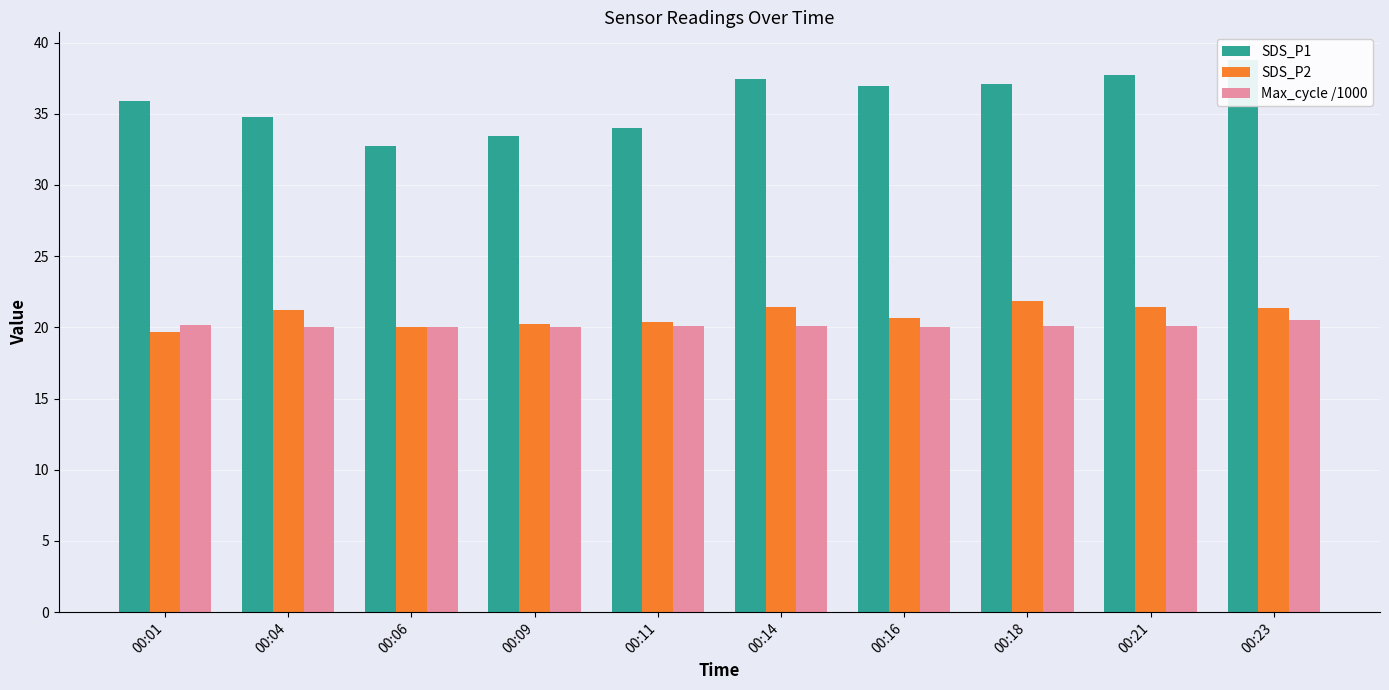

What is the value of the SDS_P2 bar at the 10th from the left?

21.4